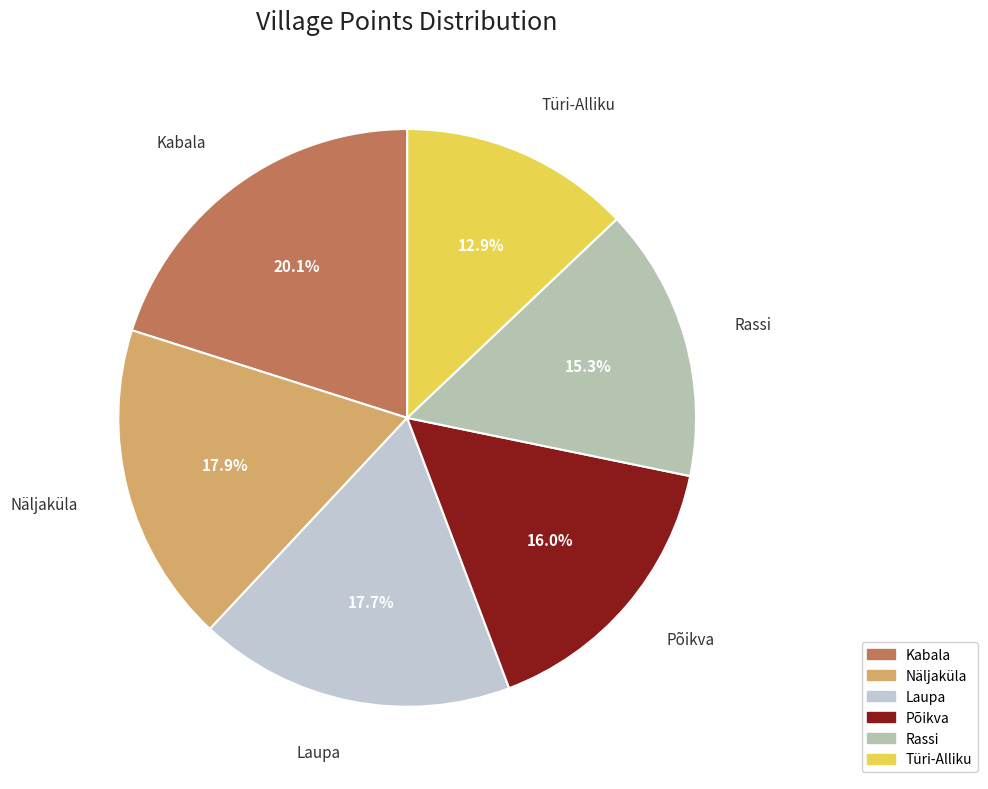

What is the ratio of the value at Türi-Alliku to the value at Kabala?

0.6